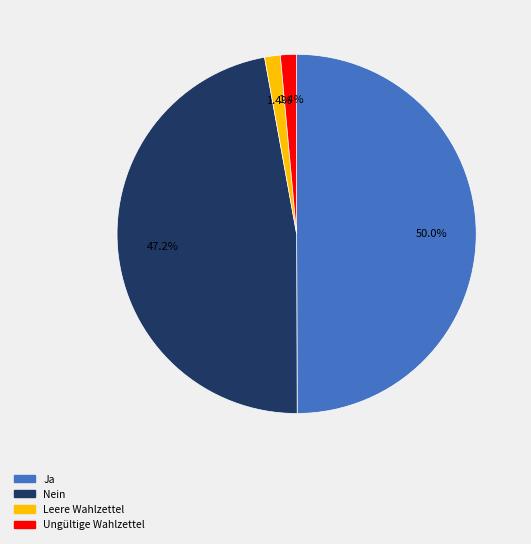

True or false: Nein accounts for 42% of the total.

False